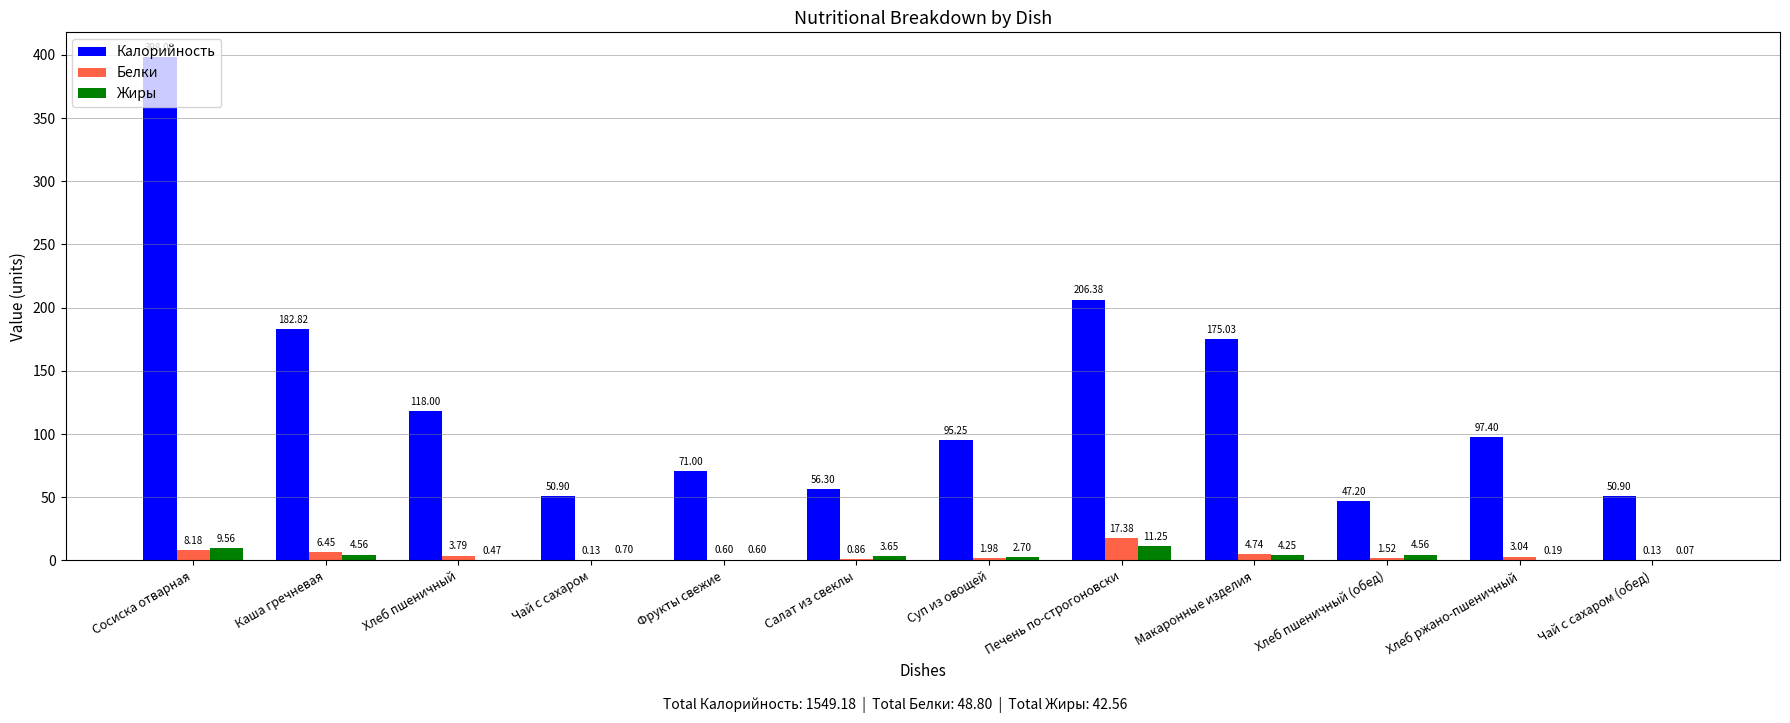

Where is Белки nearest to the value 8?

Сосиска отварная